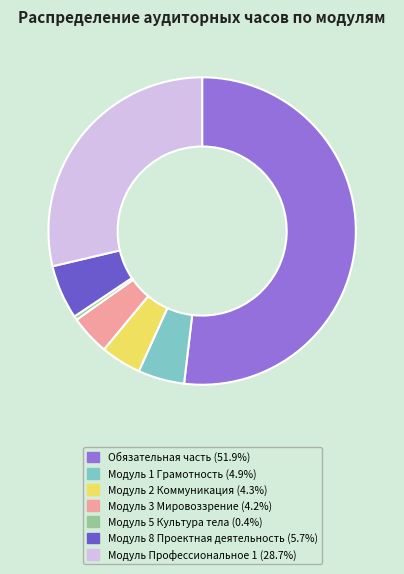

What is the majority slice?

Обязательная часть